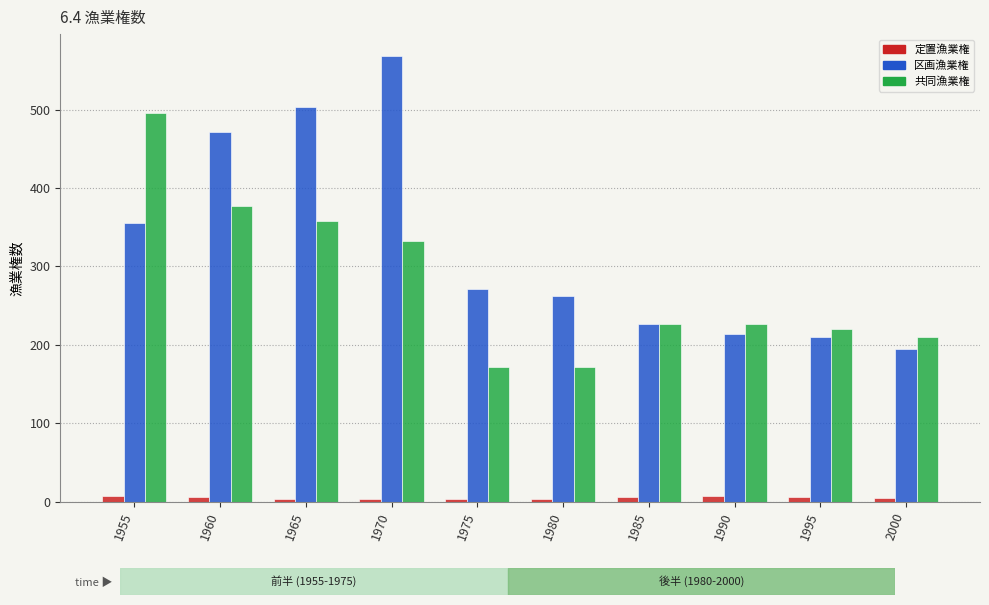

At which category is the sum across all series the highest?

1970